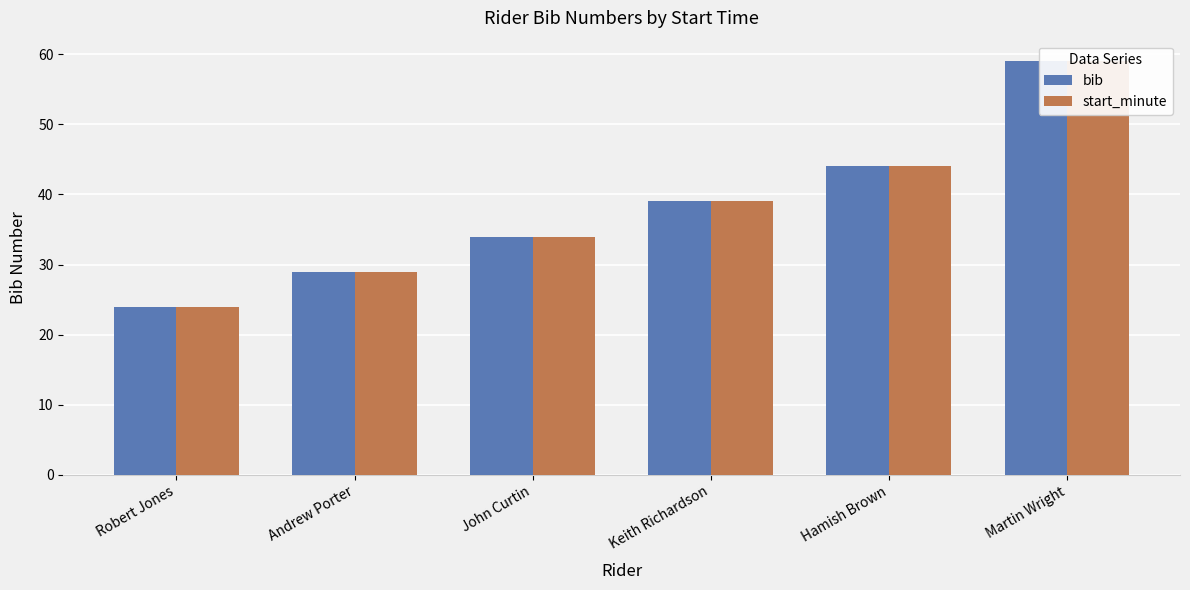

True or false: bib has a value of 44 at Hamish Brown.

True